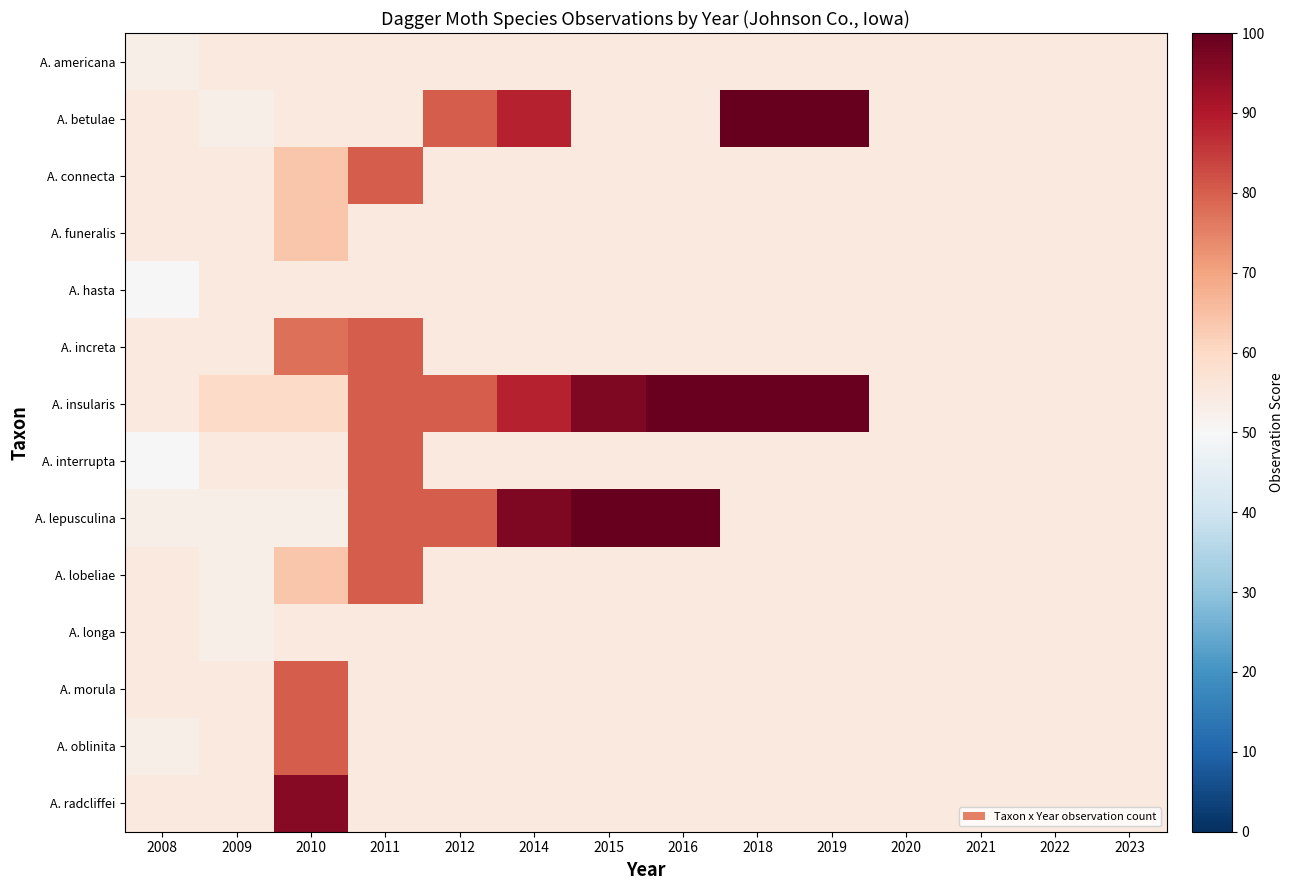

Reading left to right, transcribe all the data shown in this chart.

A. americana: 2008=52.8	2009=55.0	2010=55.0	2011=55.0	2012=55.0	2014=55.0	2015=55.0	2016=55.0	2018=55.0	2019=55.0	2020=55.0	2021=55.0	2022=55.0	2023=55.0
A. betulae: 2008=55.0	2009=52.8	2010=55.0	2011=55.0	2012=80.5	2014=88.5	2015=55.0	2016=55.0	2018=99.6	2019=100.0	2020=55.0	2021=55.0	2022=55.0	2023=55.0
A. connecta: 2008=55.0	2009=55.0	2010=64.0	2011=80.4	2012=55.0	2014=55.0	2015=55.0	2016=55.0	2018=55.0	2019=55.0	2020=55.0	2021=55.0	2022=55.0	2023=55.0
A. funeralis: 2008=55.0	2009=55.0	2010=64.0	2011=55.0	2012=55.0	2014=55.0	2015=55.0	2016=55.0	2018=55.0	2019=55.0	2020=55.0	2021=55.0	2022=55.0	2023=55.0
A. hasta: 2008=50.1	2009=55.0	2010=55.0	2011=55.0	2012=55.0	2014=55.0	2015=55.0	2016=55.0	2018=55.0	2019=55.0	2020=55.0	2021=55.0	2022=55.0	2023=55.0
A. increta: 2008=55.0	2009=55.0	2010=77.7	2011=80.4	2012=55.0	2014=55.0	2015=55.0	2016=55.0	2018=55.0	2019=55.0	2020=55.0	2021=55.0	2022=55.0	2023=55.0
A. insularis: 2008=55.0	2009=59.7	2010=59.7	2011=80.5	2012=80.5	2014=88.5	2015=96.6	2016=99.6	2018=99.6	2019=99.6	2020=55.0	2021=55.0	2022=55.0	2023=55.0
A. interrupta: 2008=50.1	2009=55.0	2010=55.0	2011=80.4	2012=55.0	2014=55.0	2015=55.0	2016=55.0	2018=55.0	2019=55.0	2020=55.0	2021=55.0	2022=55.0	2023=55.0
A. lepusculina: 2008=52.9	2009=52.9	2010=52.9	2011=80.4	2012=80.5	2014=96.6	2015=99.6	2016=100.0	2018=55.0	2019=55.0	2020=55.0	2021=55.0	2022=55.0	2023=55.0
A. lobeliae: 2008=55.0	2009=52.9	2010=64.0	2011=80.5	2012=55.0	2014=55.0	2015=55.0	2016=55.0	2018=55.0	2019=55.0	2020=55.0	2021=55.0	2022=55.0	2023=55.0
A. longa: 2008=55.0	2009=52.9	2010=55.0	2011=55.0	2012=55.0	2014=55.0	2015=55.0	2016=55.0	2018=55.0	2019=55.0	2020=55.0	2021=55.0	2022=55.0	2023=55.0
A. morula: 2008=55.0	2009=55.0	2010=80.4	2011=55.0	2012=55.0	2014=55.0	2015=55.0	2016=55.0	2018=55.0	2019=55.0	2020=55.0	2021=55.0	2022=55.0	2023=55.0
A. oblinita: 2008=52.9	2009=55.0	2010=80.5	2011=55.0	2012=55.0	2014=55.0	2015=55.0	2016=55.0	2018=55.0	2019=55.0	2020=55.0	2021=55.0	2022=55.0	2023=55.0
A. radcliffei: 2008=55.0	2009=55.0	2010=95.5	2011=55.0	2012=55.0	2014=55.0	2015=55.0	2016=55.0	2018=55.0	2019=55.0	2020=55.0	2021=55.0	2022=55.0	2023=55.0